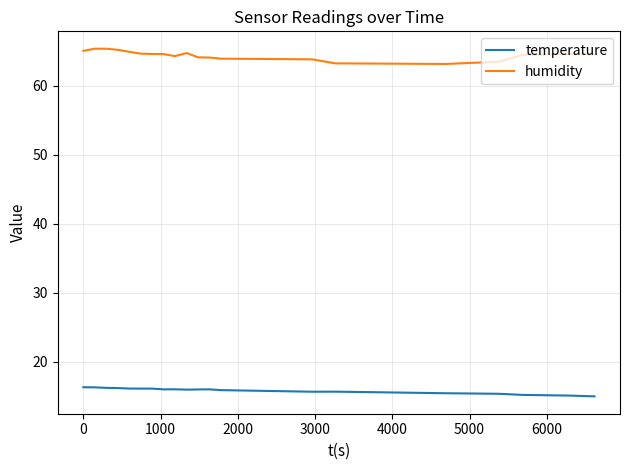

What is the lowest value of the humidity series?

63.2